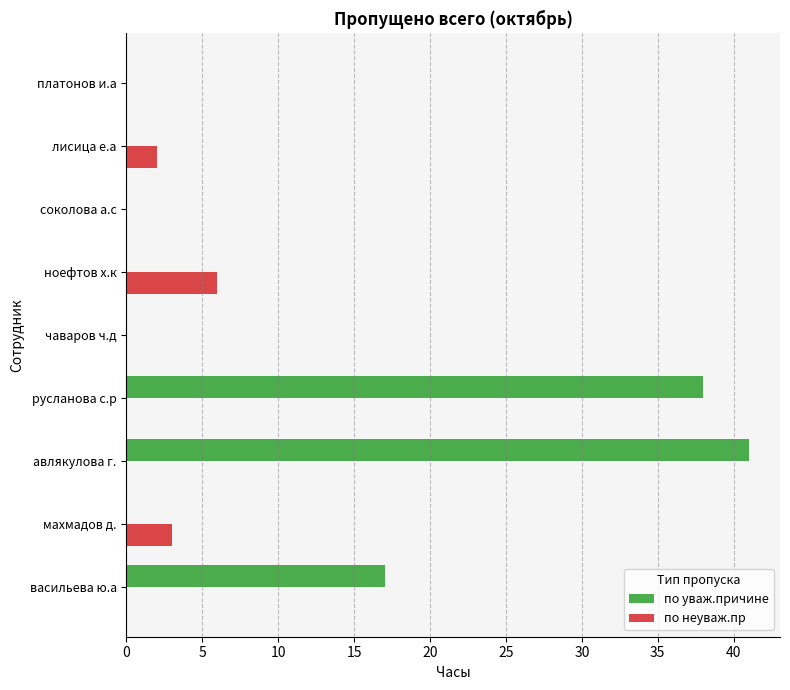

What is the sum of all по уваж.причине values?

96